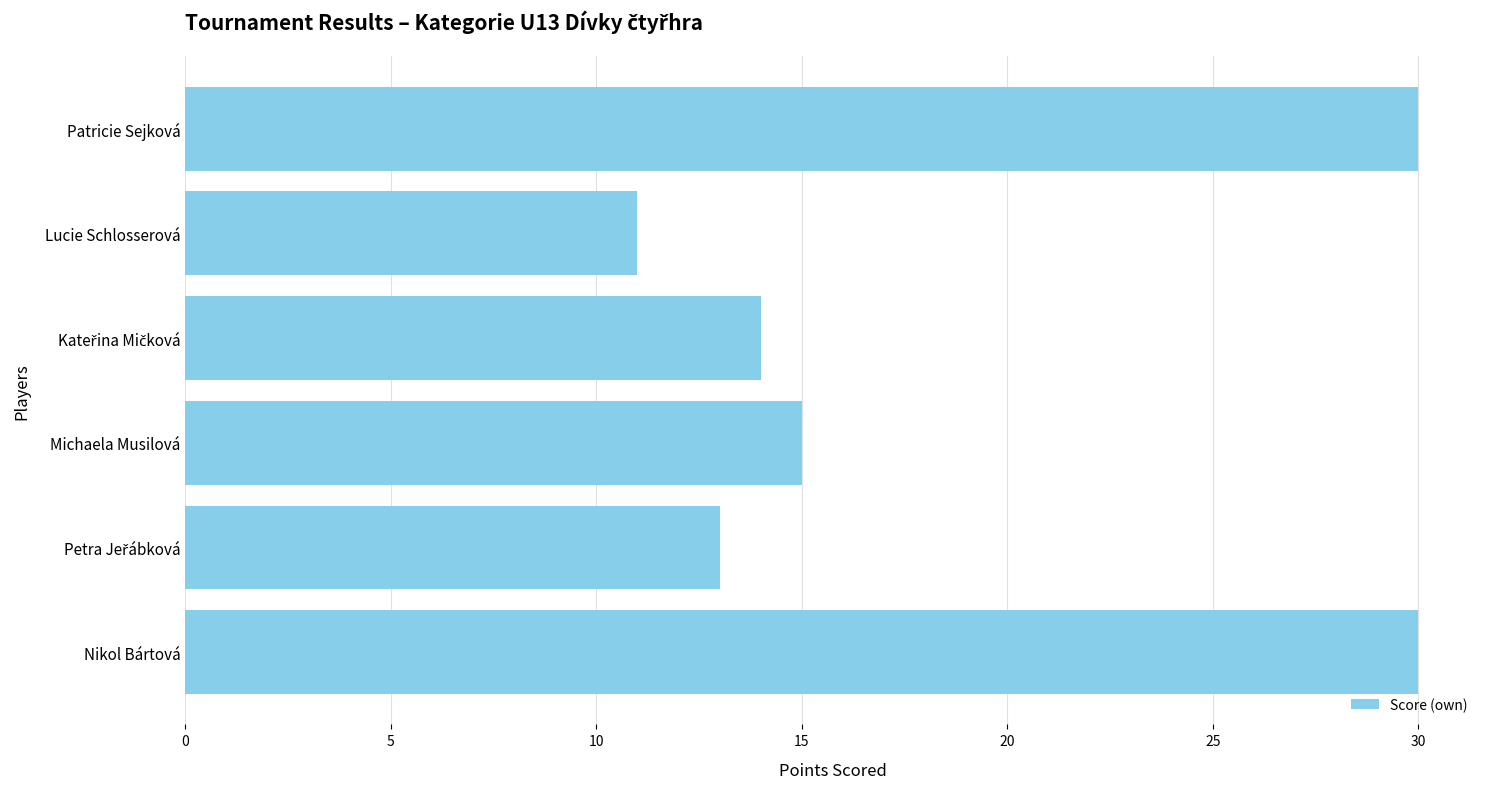

At which label is the value closest to 20?

Michaela Musilová